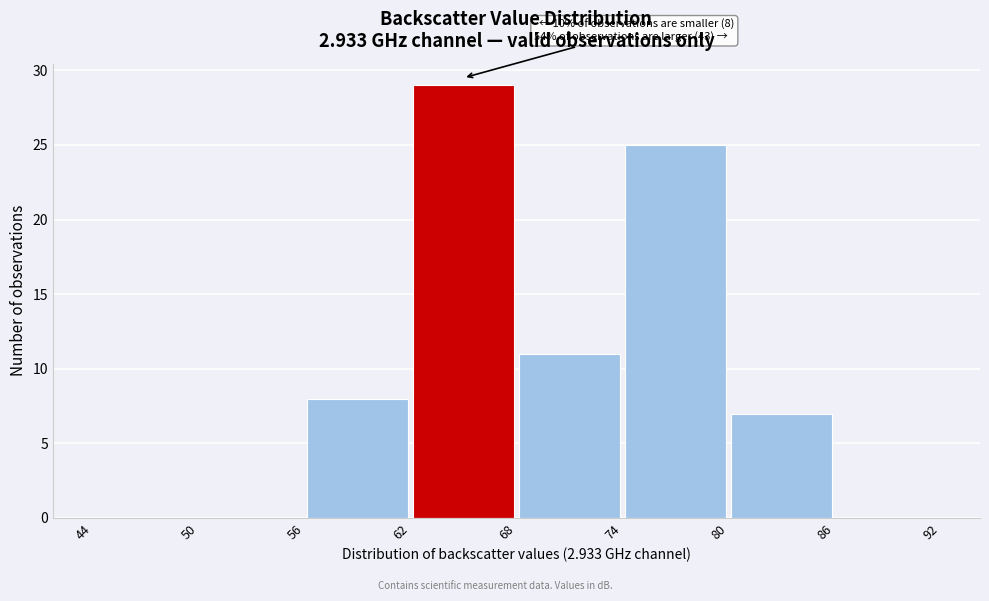

Over which range of the x-axis is the bar tallest?

62 to 68